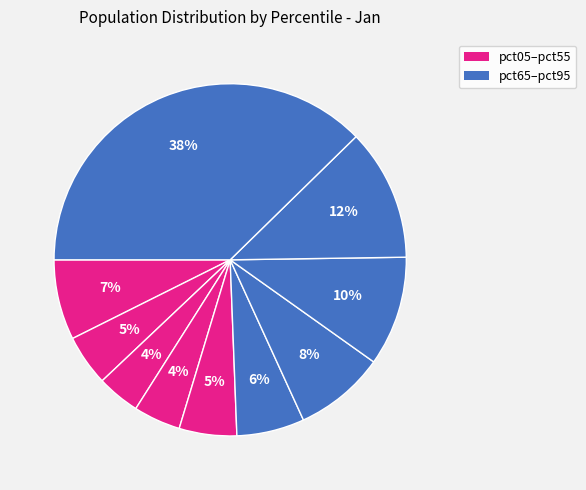

How many slices are in this pie chart?

10